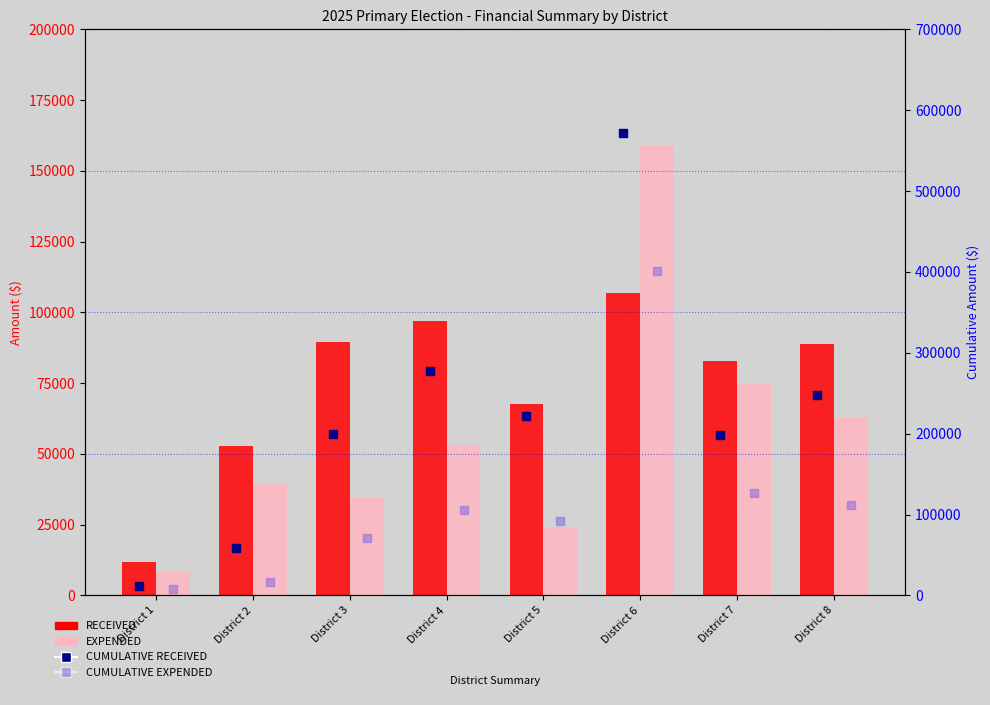

Which series has the largest Y range (max minus min)?

CUMULATIVE RECEIVED